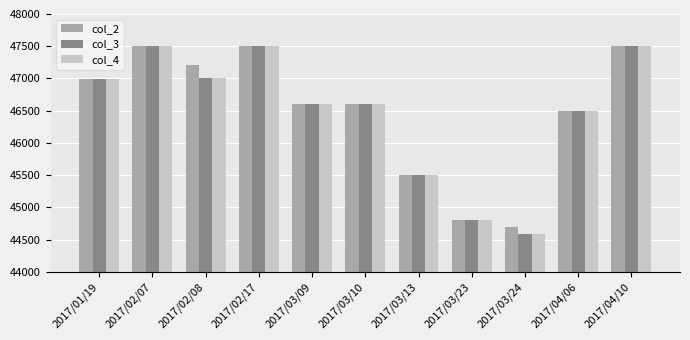

Where does the col_3 series first go above 46600?

2017/01/19